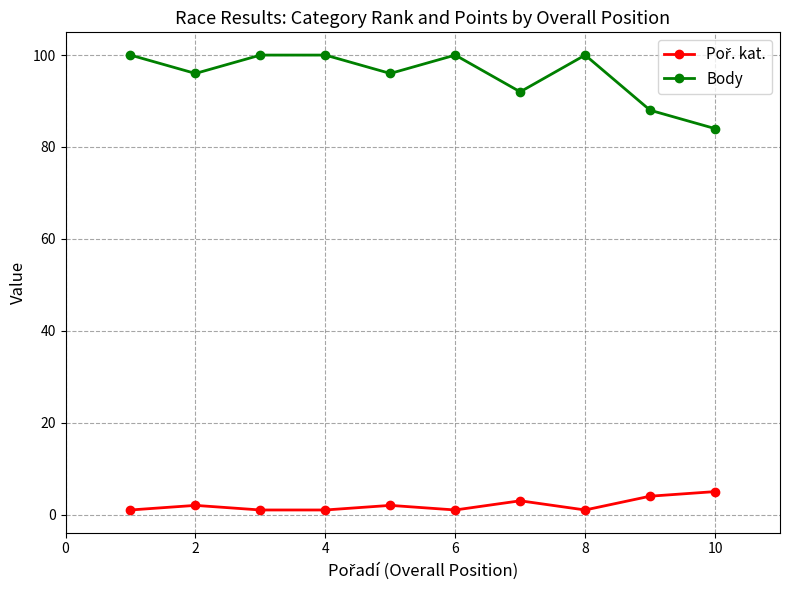

What is the average value of the Body series?

96